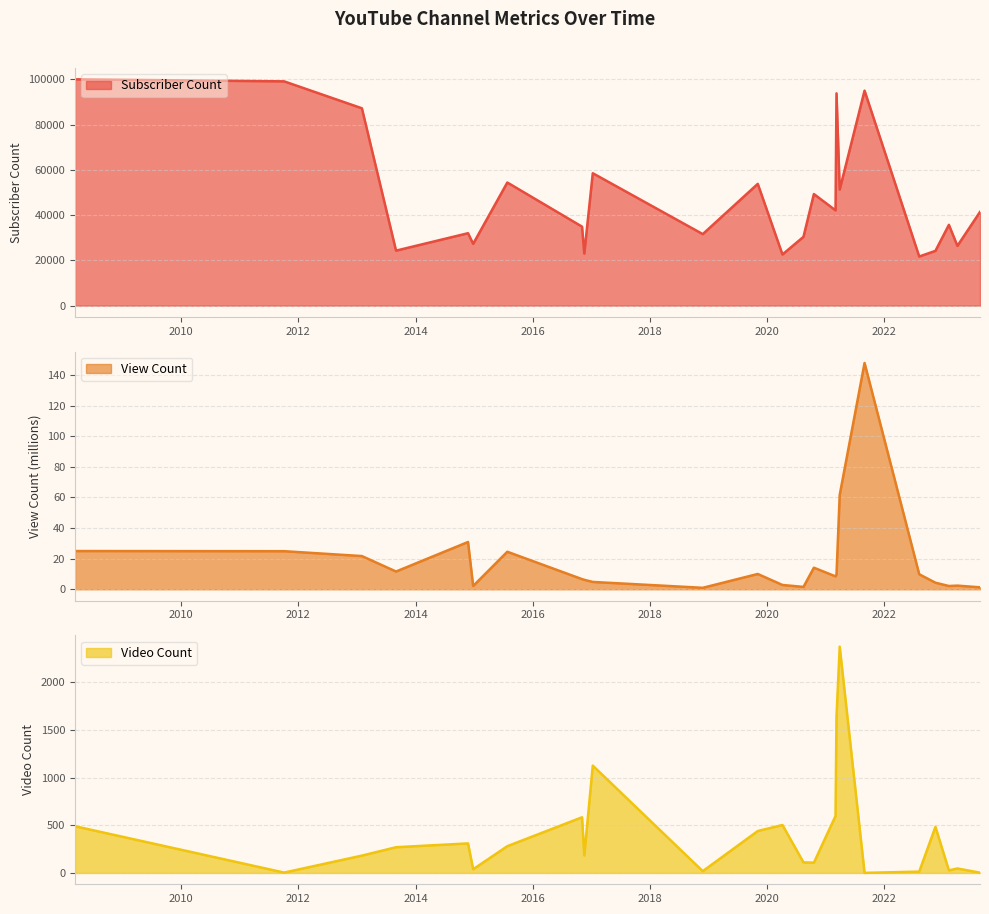

Where is Video Count nearest to the value 1187?

2017-01-10